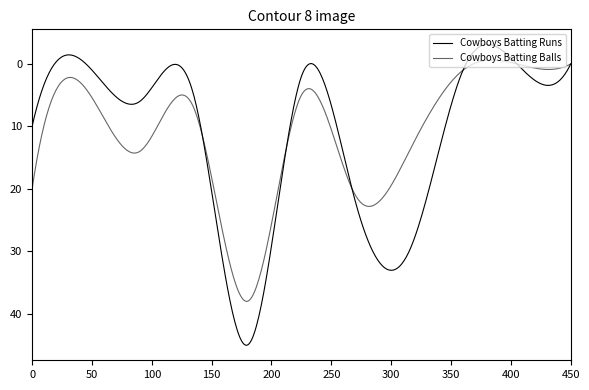

In Cowboys Batting Balls, how many points are higher than both neighbors (excluding endpoints)?

3